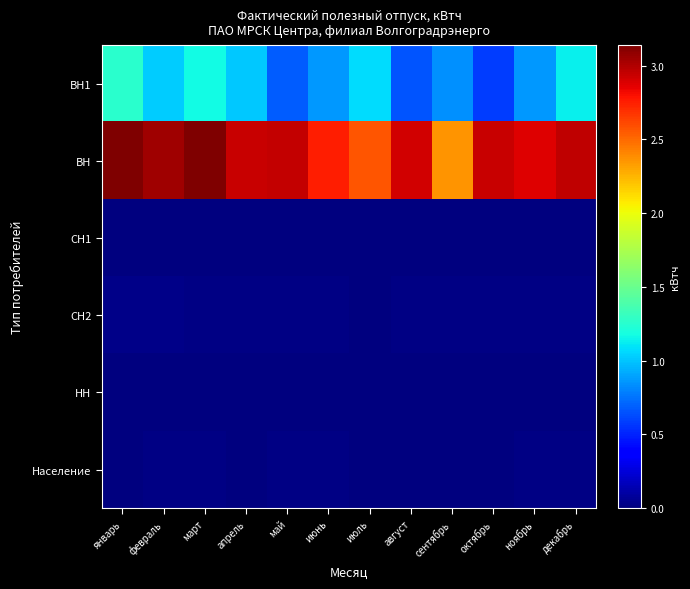

How many distinct data groups are displayed?

6